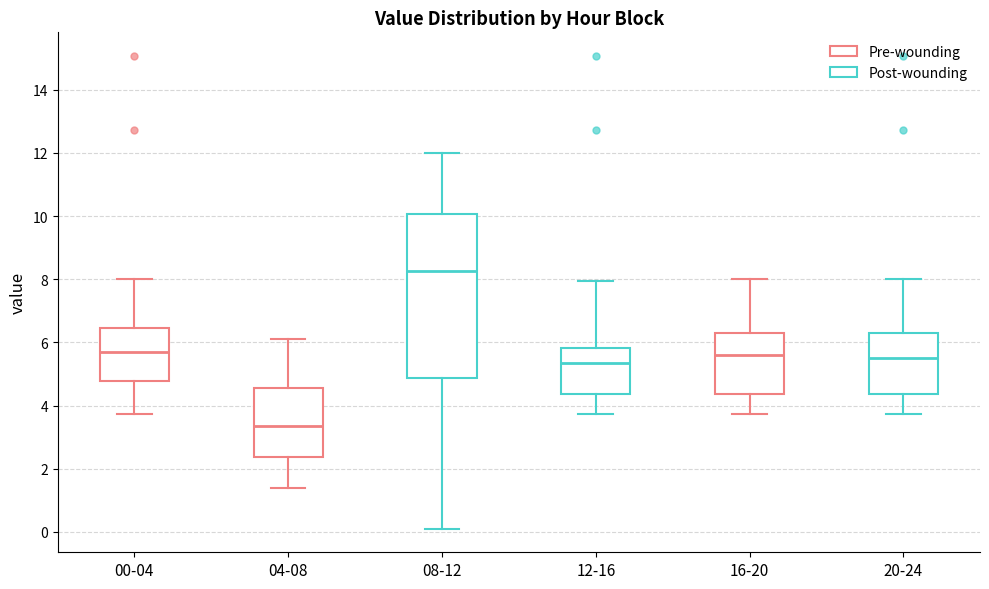

Where does the upper whisker of the box for 08-12 end on the y-axis? The values are not printed on the chart, so give them approximately, as read against the axis.

12.0